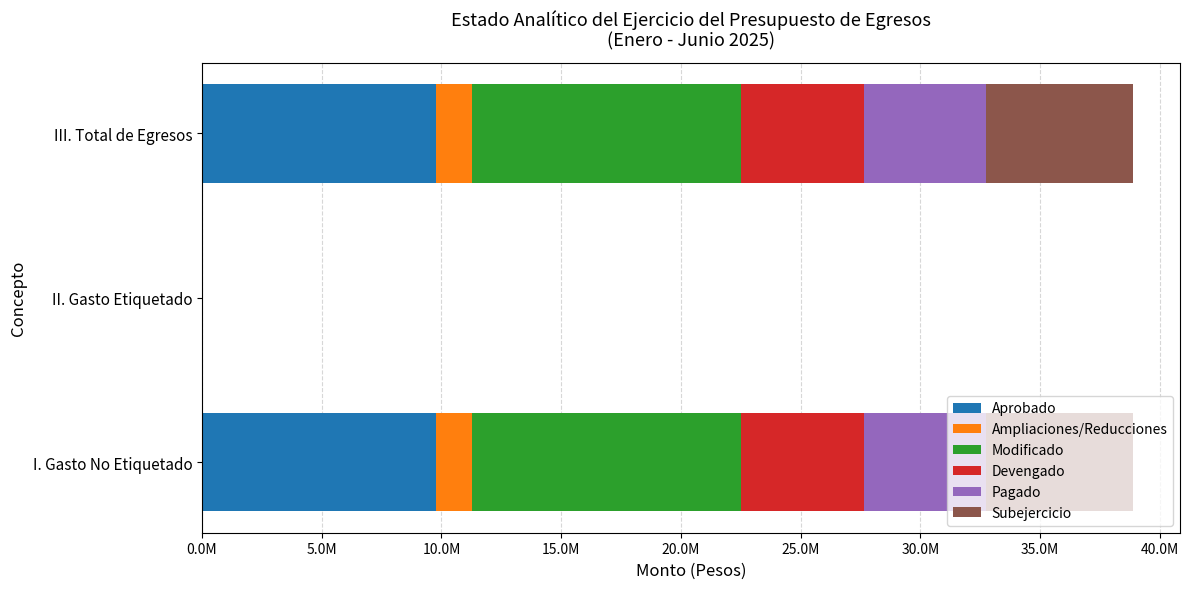

What are all the series names shown in the legend?

Aprobado, Ampliaciones/Reducciones, Modificado, Devengado, Pagado, Subejercicio